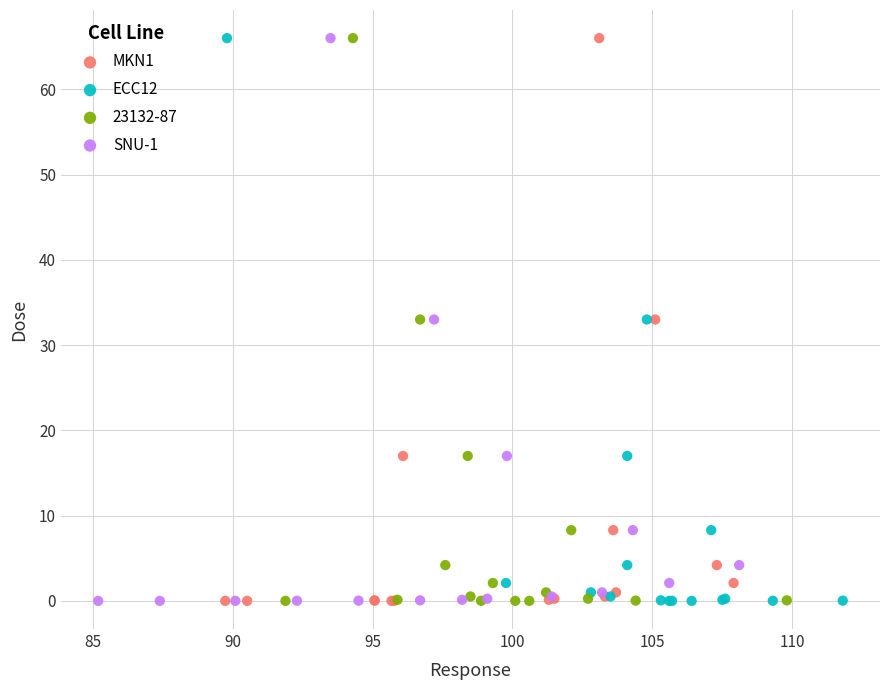

What are all the series names shown in the legend?

MKN1, ECC12, 23132-87, SNU-1